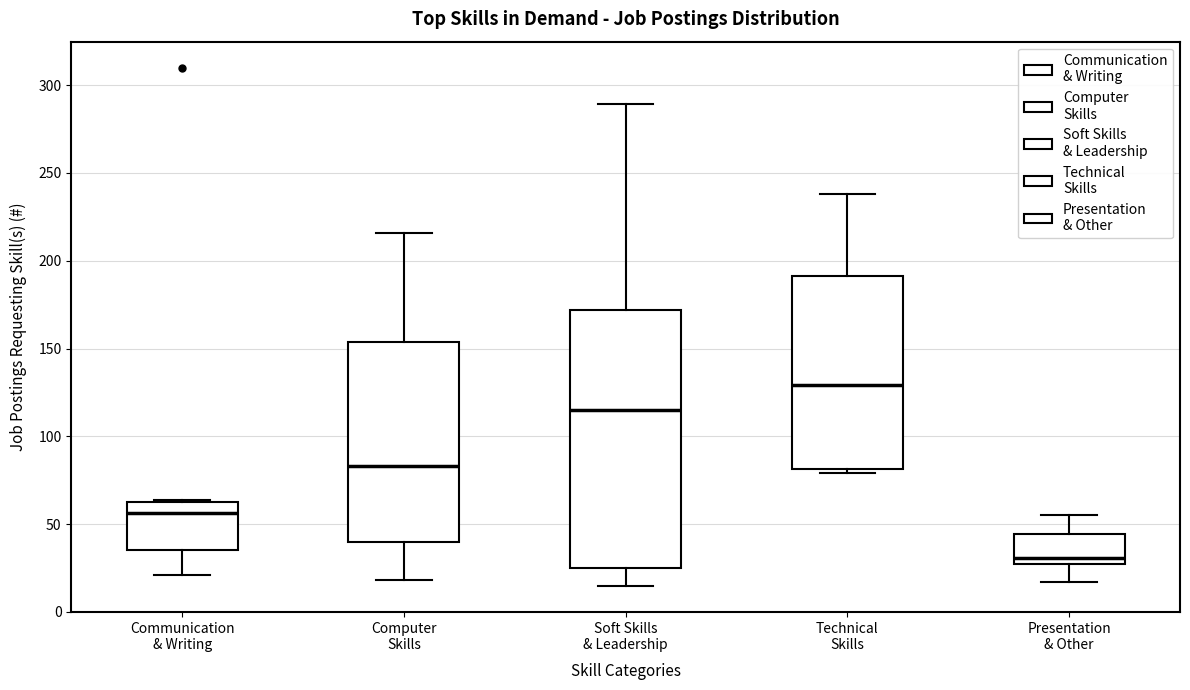

Comparing the boxes themselves (not the whiskers), which one is the tallest?

Soft Skills & Leadership